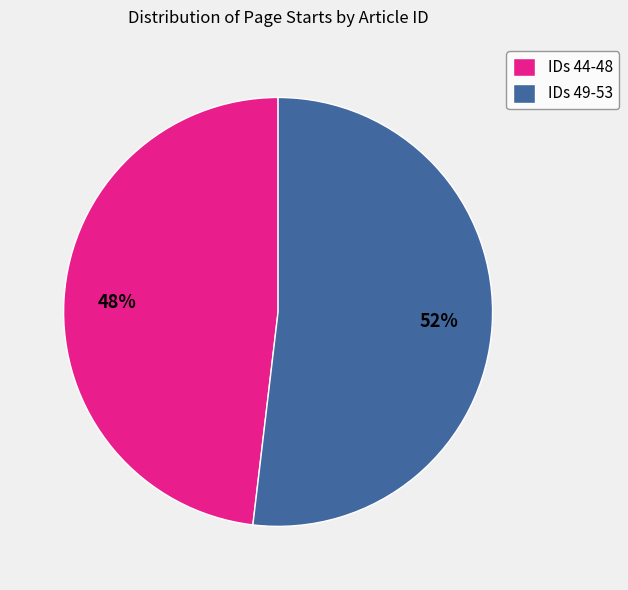

Which category has the smallest portion of the pie?

IDs 44-48